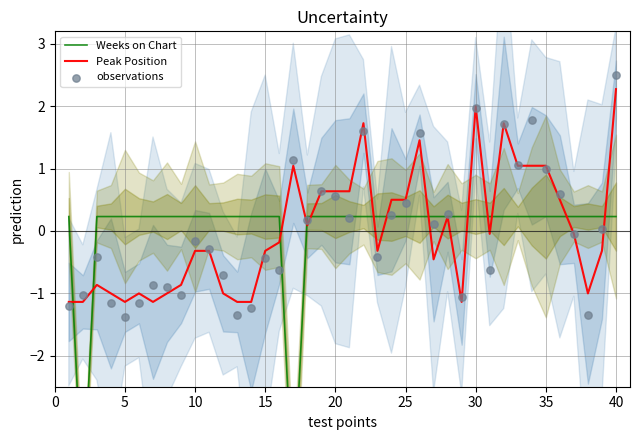

Which series contains the highest Y value?

observations